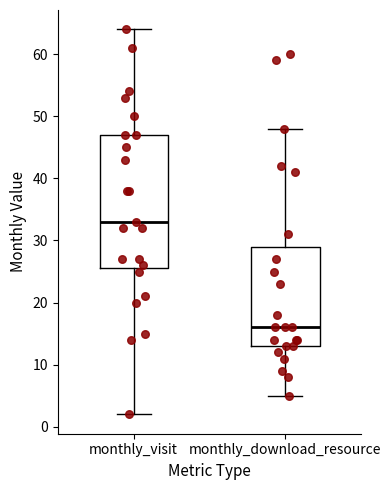

Which box has the highest median line?

monthly_visit